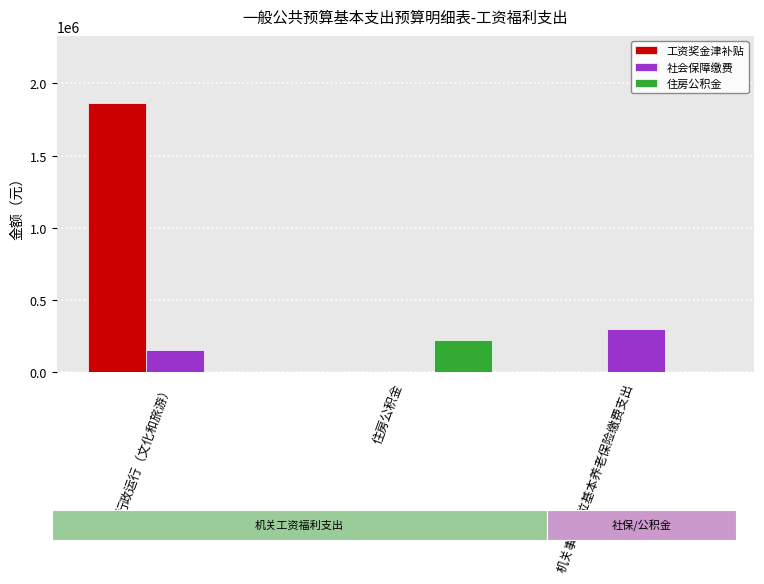

What is the greatest value displayed?

1863410.0